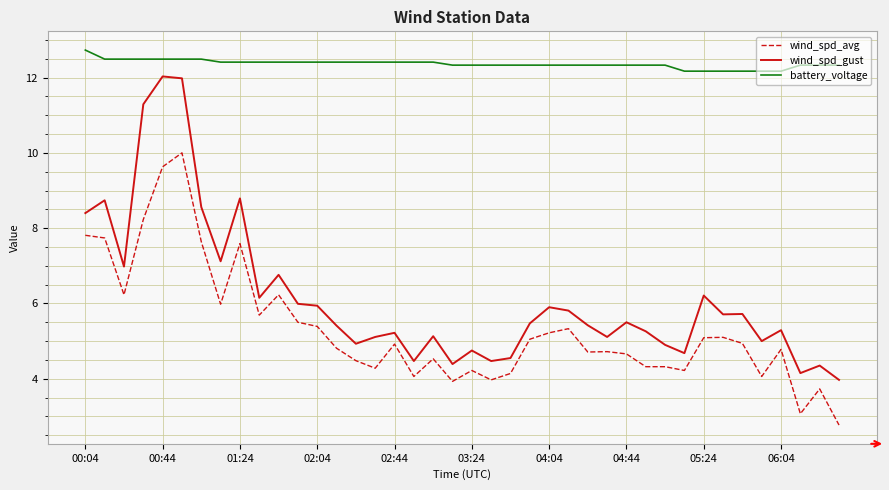

What is the minimum value shown in the chart?

2.8